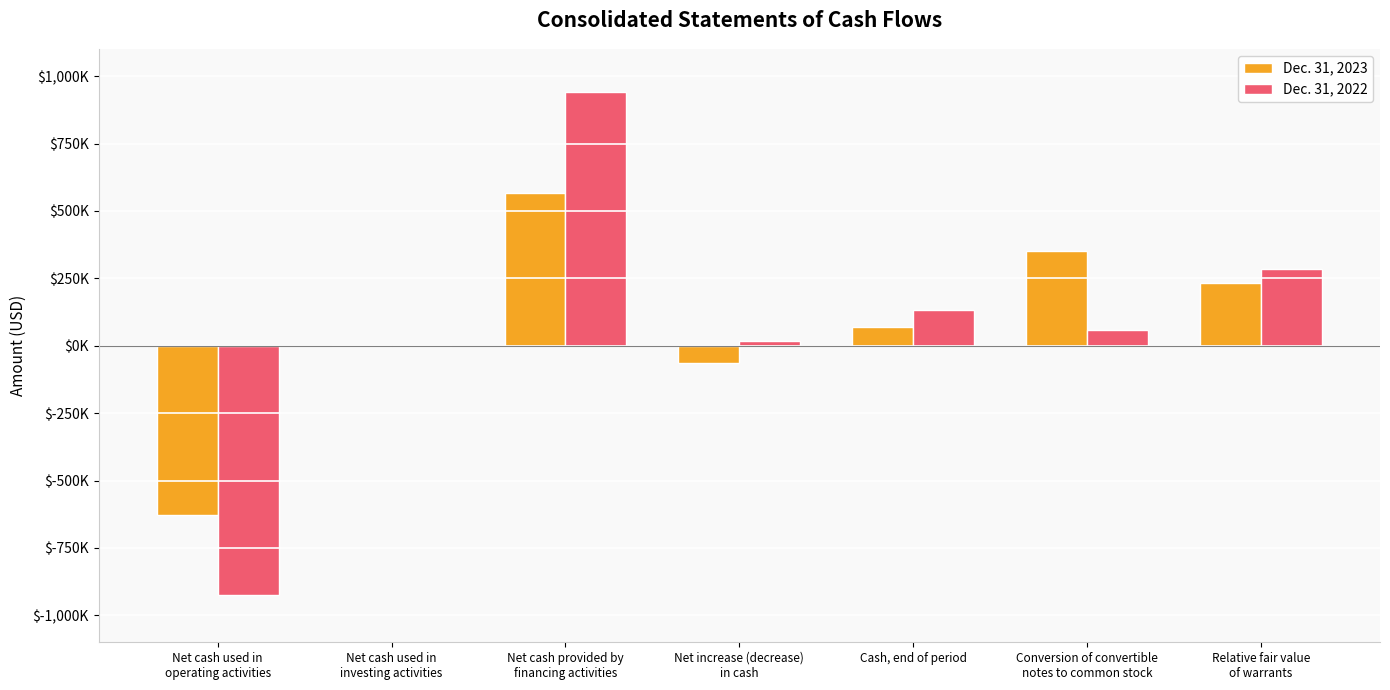

Does the chart contain stacked bars?

No